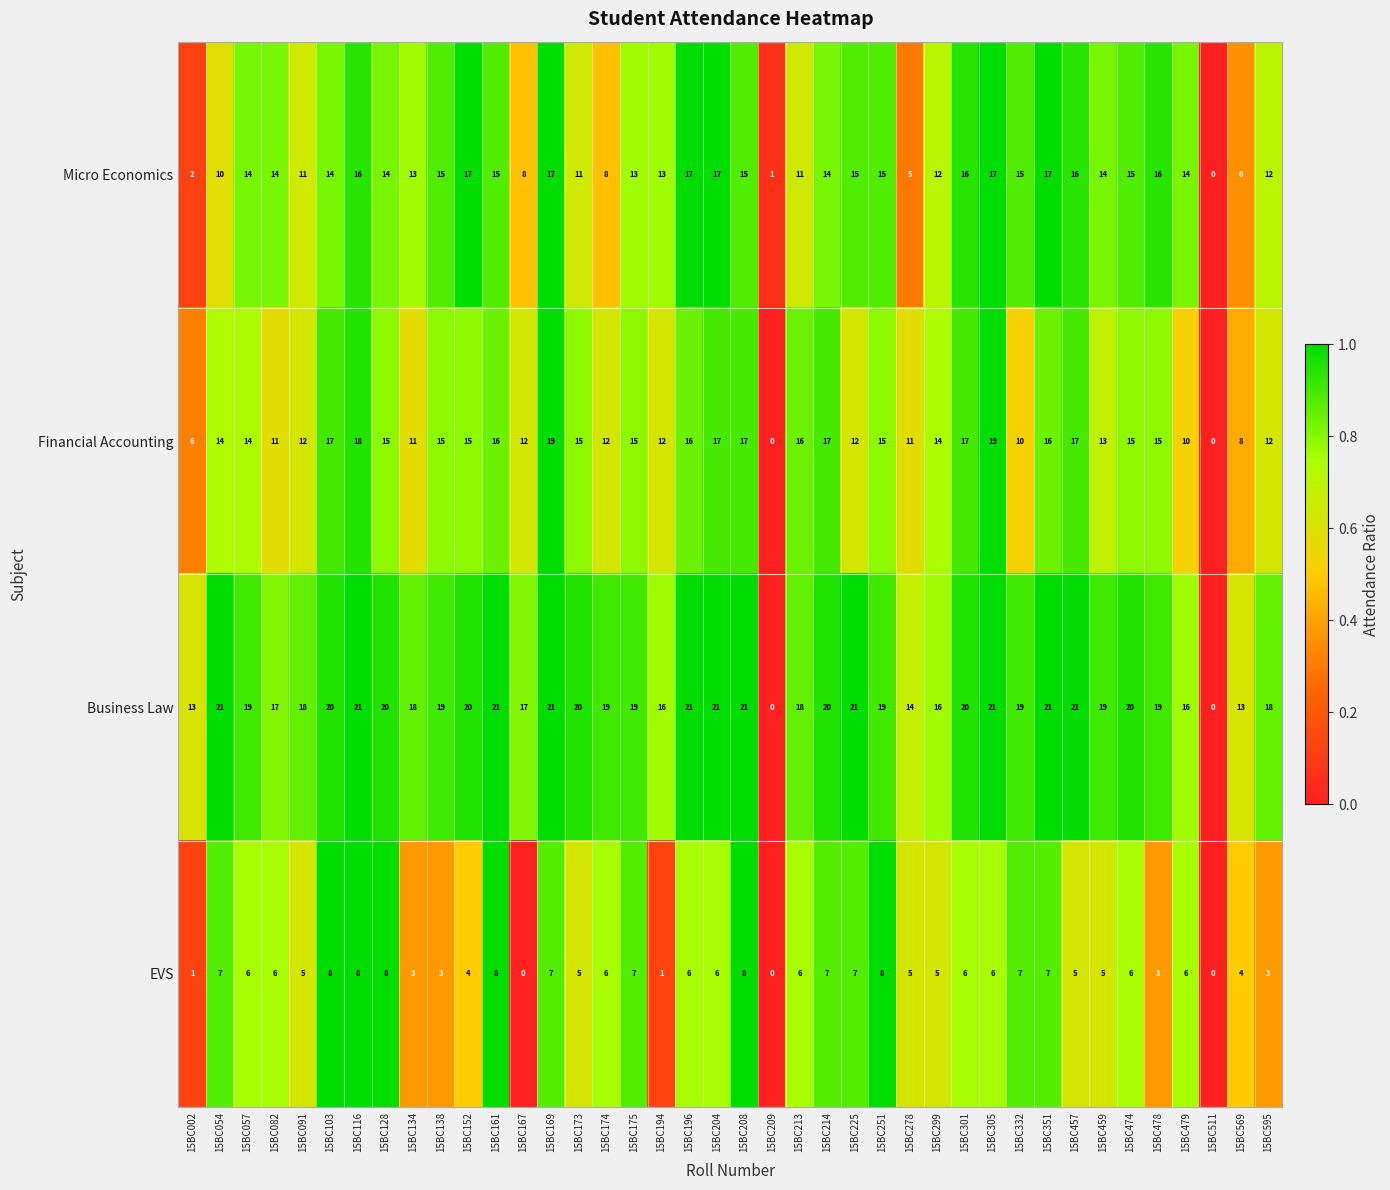

List the series in order of their peak value, highest first.

Business Law, Financial Accounting, Micro Economics, EVS